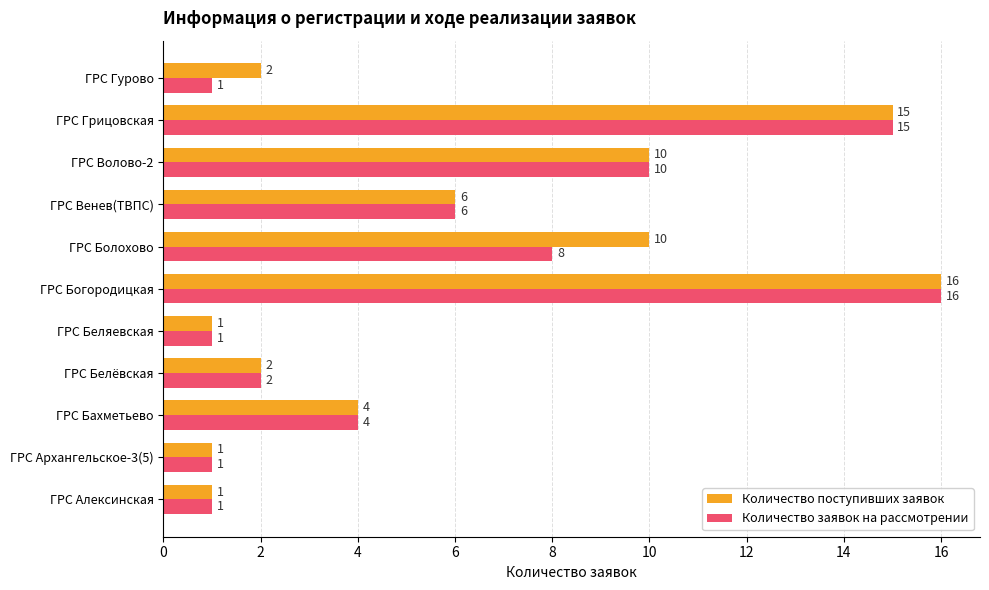

What is the difference between the maximum and minimum values in the Количество заявок на рассмотрении series?

15